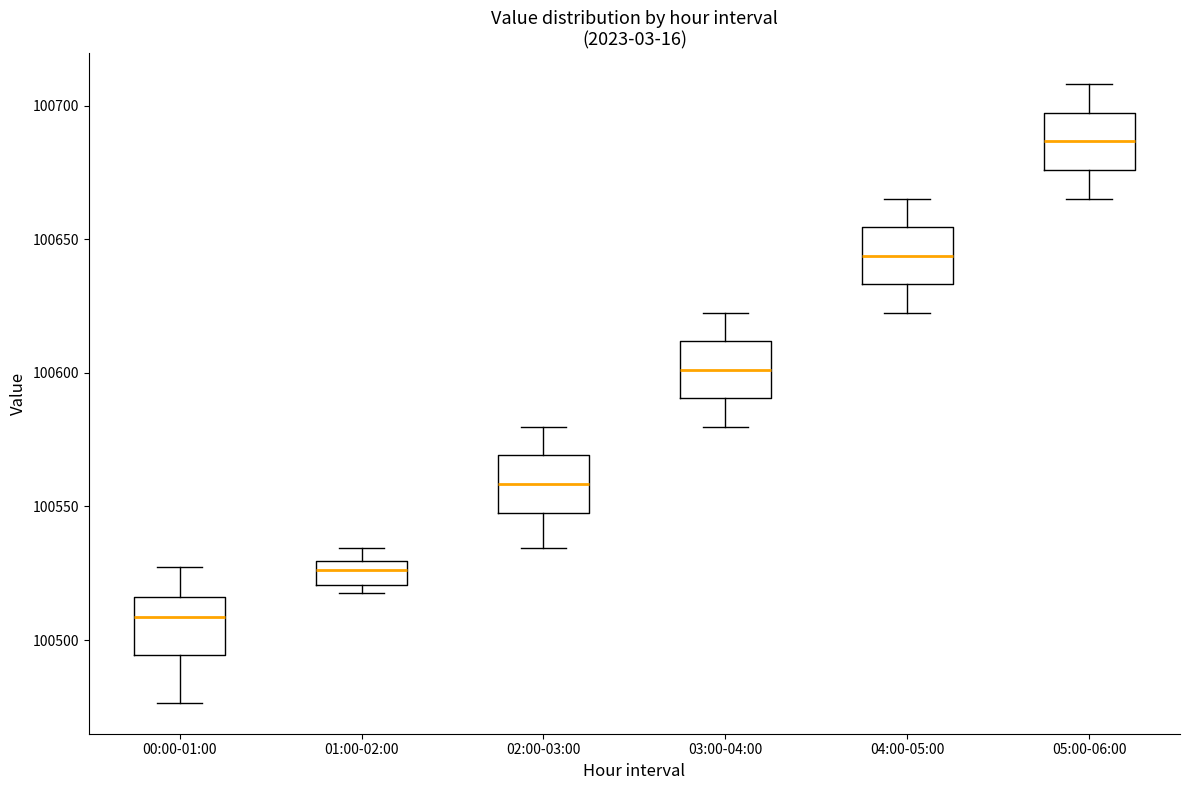

Reading left to right, read every box against the y-axis: the position of its median line, the range the box covers, and the ends of its whiskers. The values are not printed on the chart, so give them approximately, as read against the axis.

00:00-01:00: median 100510, box 100495 to 100515, whiskers 100475 to 100525
01:00-02:00: median 100525, box 100520 to 100530, whiskers 100520 (just below the box's lower edge) to 100535
02:00-03:00: median 100560, box 100545 to 100570, whiskers 100535 to 100580
03:00-04:00: median 100600, box 100590 to 100610, whiskers 100580 to 100625
04:00-05:00: median 100645, box 100635 to 100655, whiskers 100625 to 100665
05:00-06:00: median 100685, box 100675 to 100695, whiskers 100665 to 100710